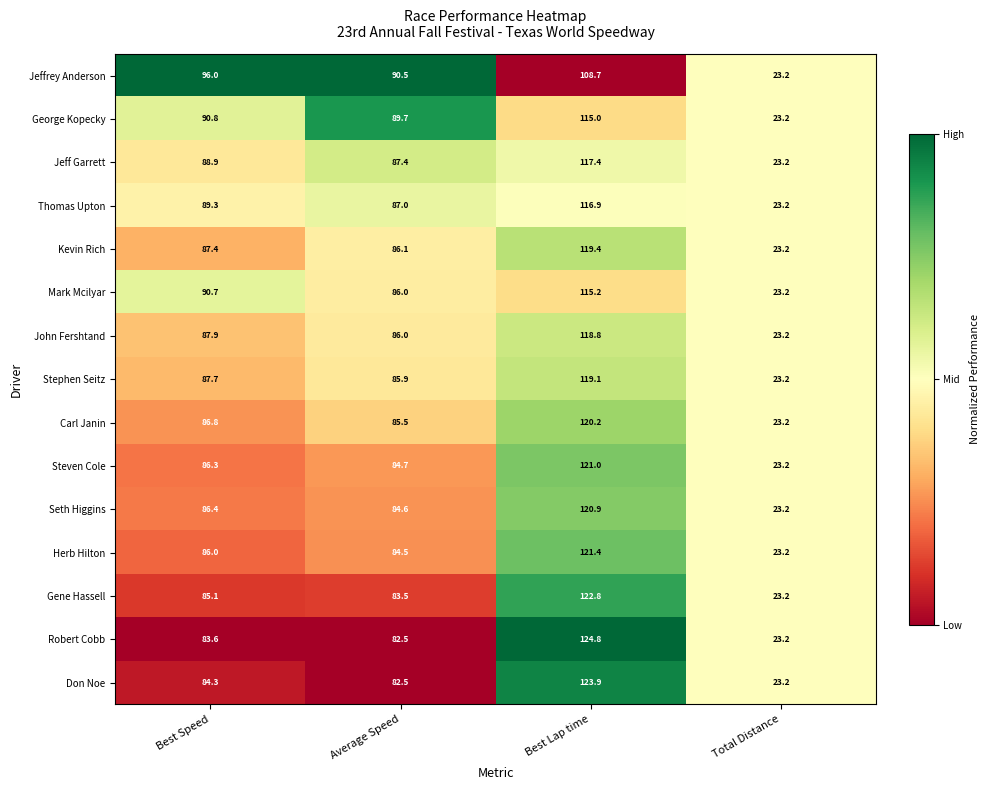

Is it true that Seth Higgins equals 120.9 at Best Lap time?

True